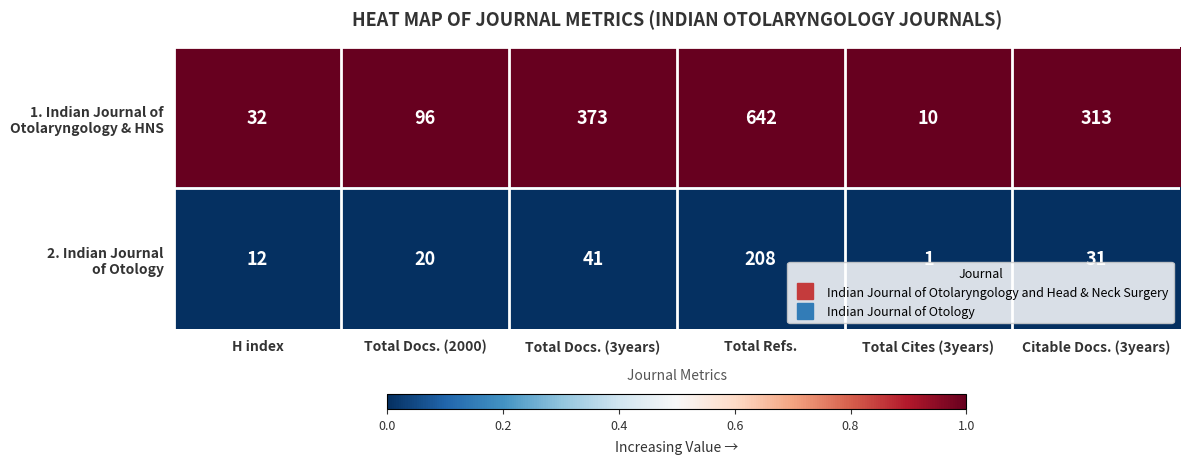

At which category does the chart reach its minimum across all series?

Total Cites (3years)